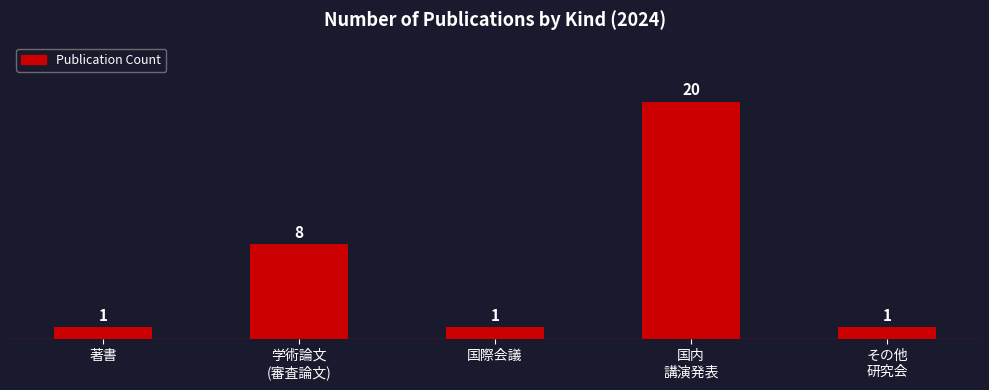

How many series are shown in this chart?

1